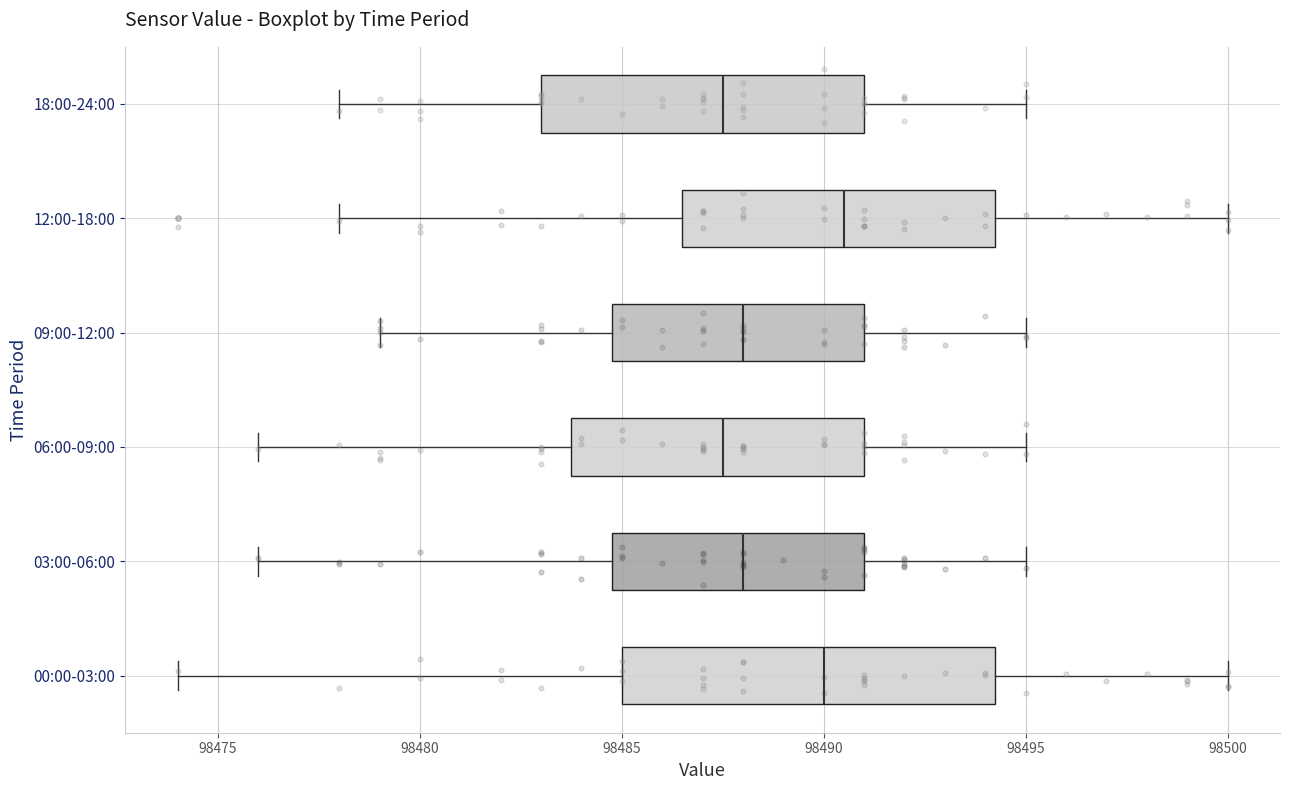

Reading bottom to top, read every box against the x-axis: the position of its median line, the range the box covers, and the ends of its whiskers. The values are not printed on the chart, so give them approximately, as read against the axis.

00:00-03:00: median 98490.0, box 98485.0 to 98494.5, whiskers 98474.0 to 98500.0
03:00-06:00: median 98488.0, box 98485.0 to 98491.0, whiskers 98476.0 to 98495.0
06:00-09:00: median 98487.5, box 98484.0 to 98491.0, whiskers 98476.0 to 98495.0
09:00-12:00: median 98488.0, box 98485.0 to 98491.0, whiskers 98479.0 to 98495.0
12:00-18:00: median 98490.5, box 98486.5 to 98494.5, whiskers 98478.0 to 98500.0
18:00-24:00: median 98487.5, box 98483.0 to 98491.0, whiskers 98478.0 to 98495.0